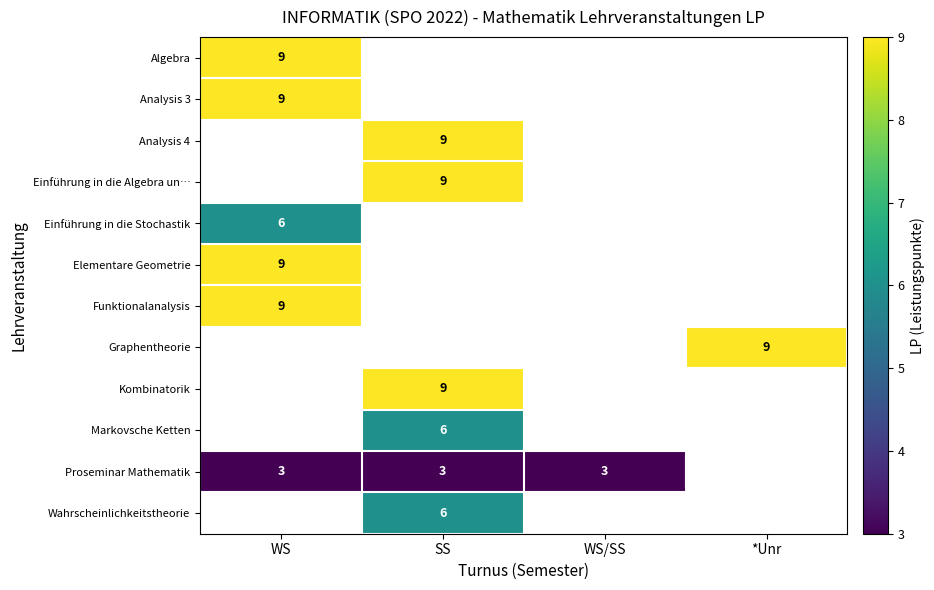

The value of Einführung in die Algebra un… at SS is 9. True or false?

True